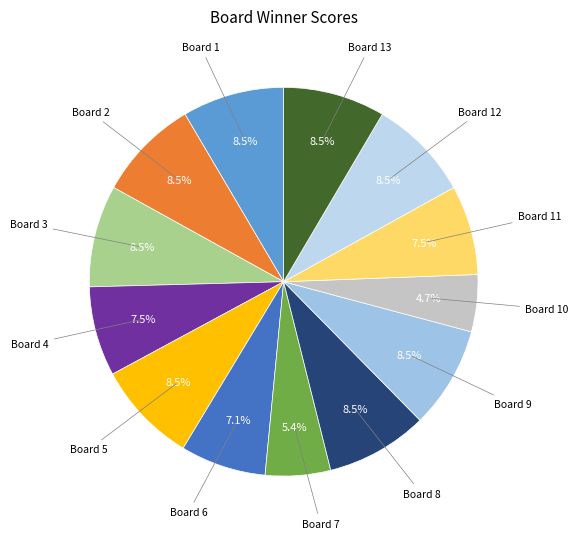

Approximately how many times larger is the value at Board 3 compared to Board 6?

1.2